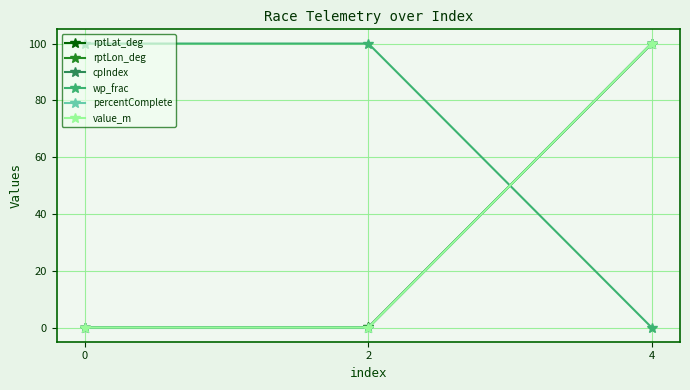

What is the spread (max minus min) of values at 0?

100.0